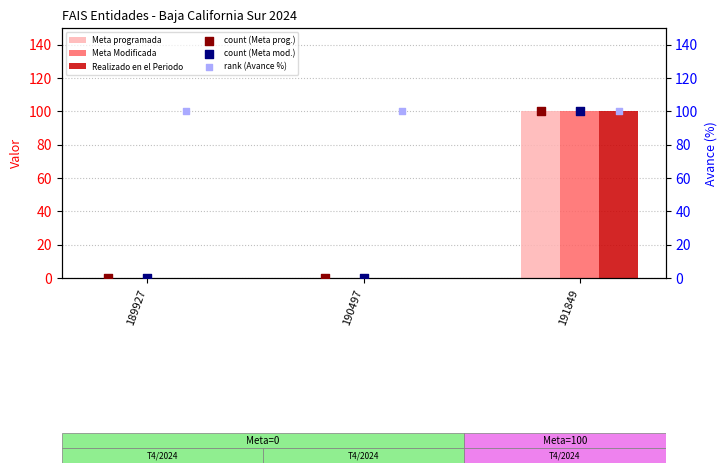

Which series has the widest spread of Y values?

Meta programada